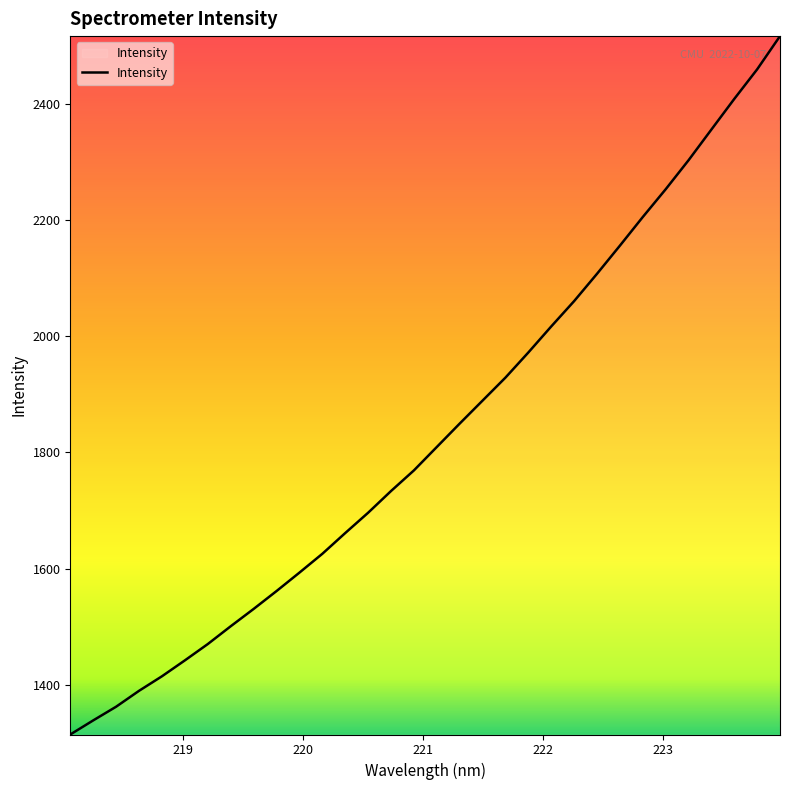

What is the difference between the maximum and minimum values?

1203.4